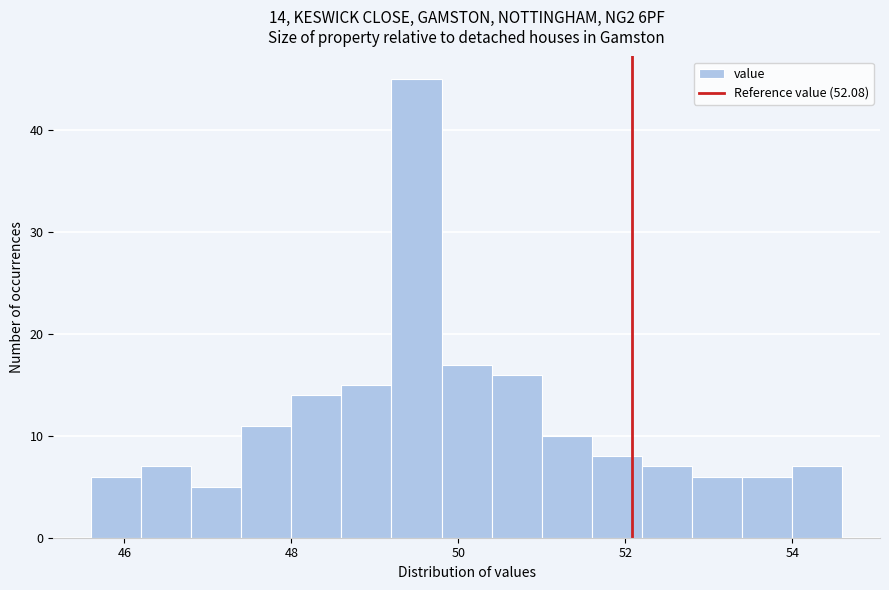

Read against the x-axis, roughly where is the centre of the tallest bar?

49.6